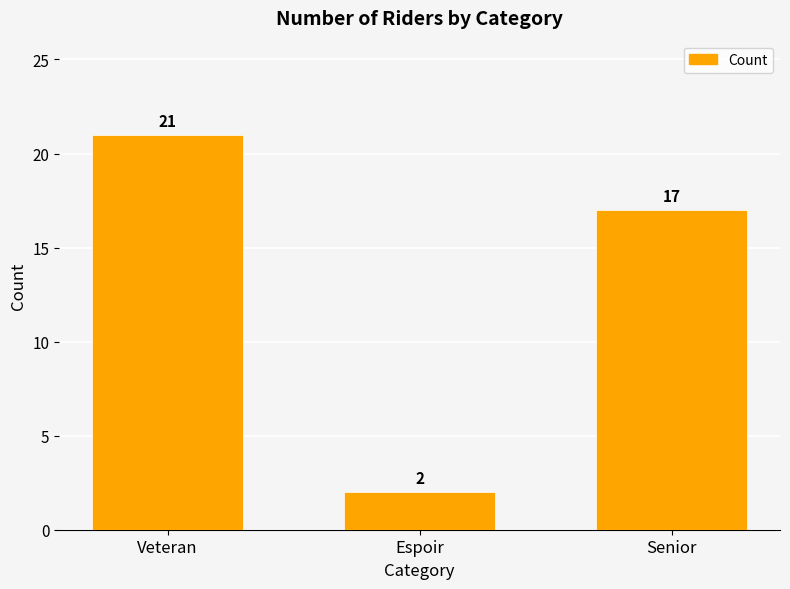

How many bars are there in total?

3